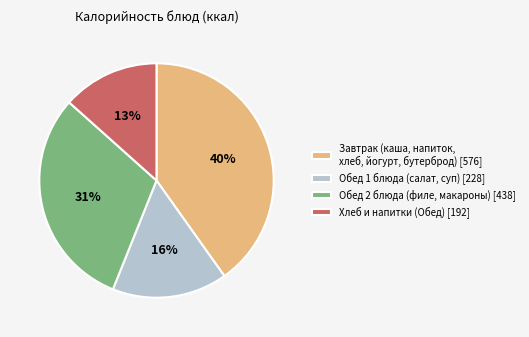

To the nearest percent, what is the difference between the Завтрак (каша, напиток, хлеб, йогурт, бутерброд) [576] and Хлеб и напитки (Обед) [192] slice percentages?

27%